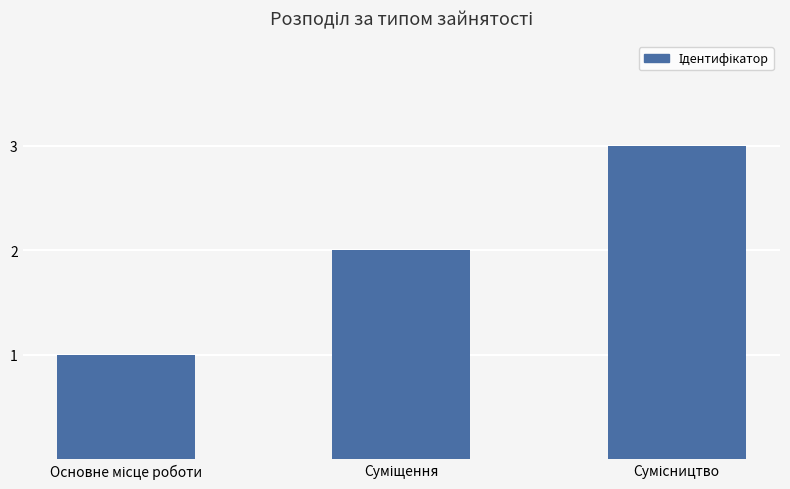

What is the greatest value displayed?

3